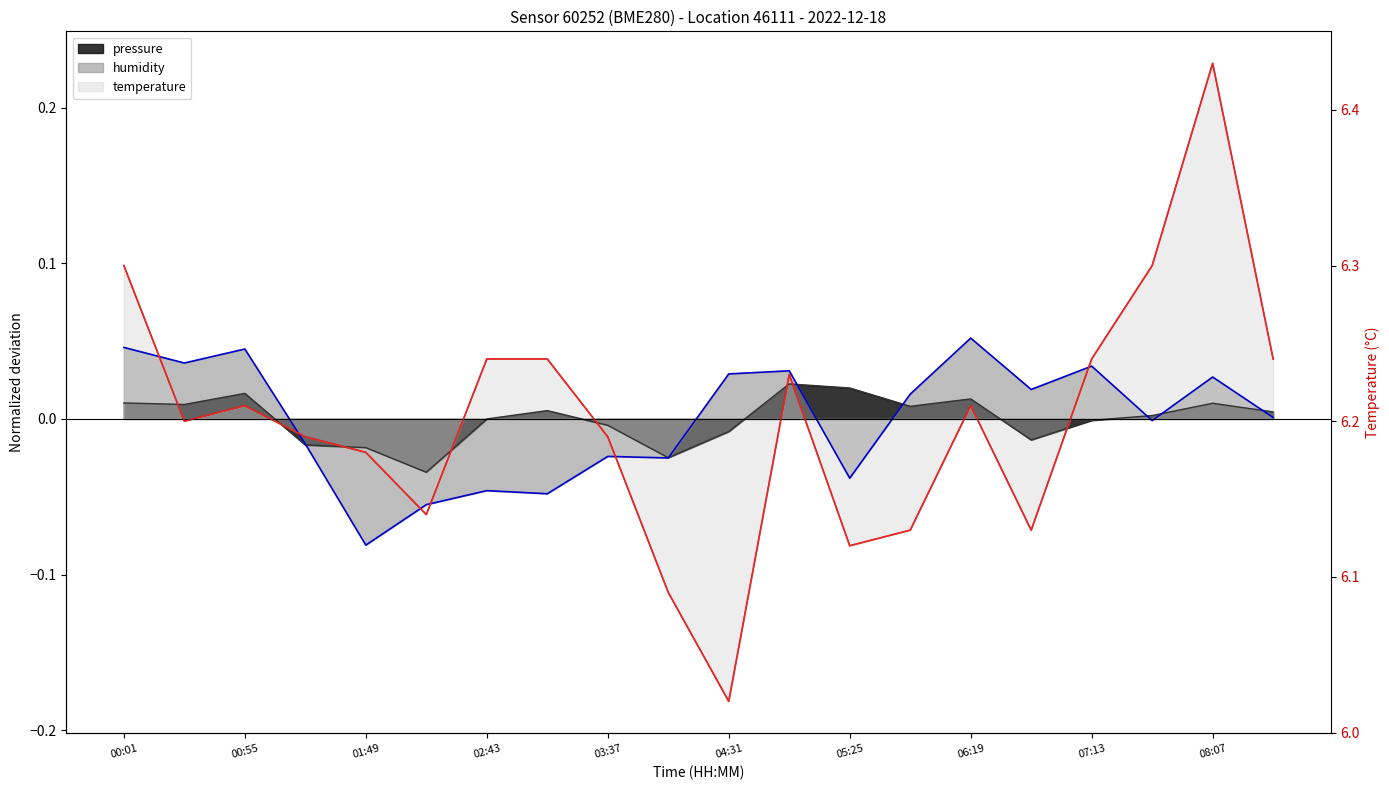

What is the greatest value displayed?

6.4